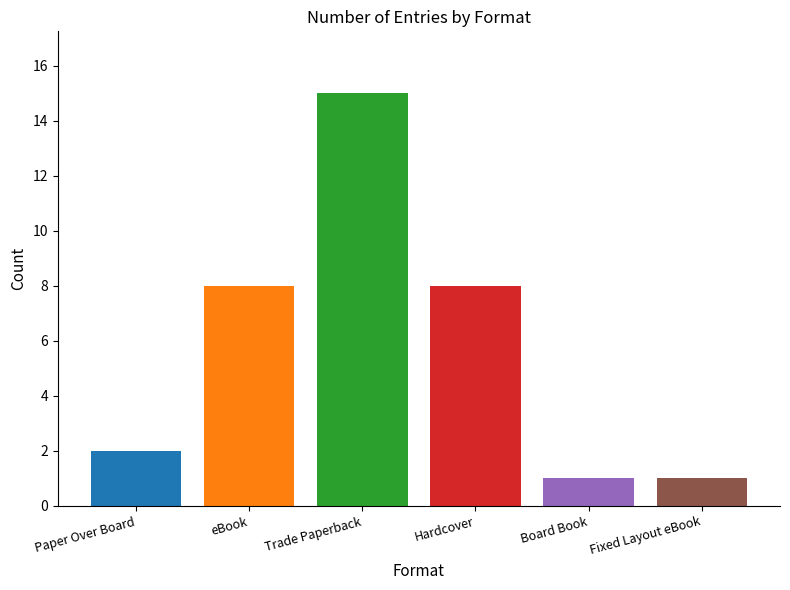

Count the number of categories in the chart.

6